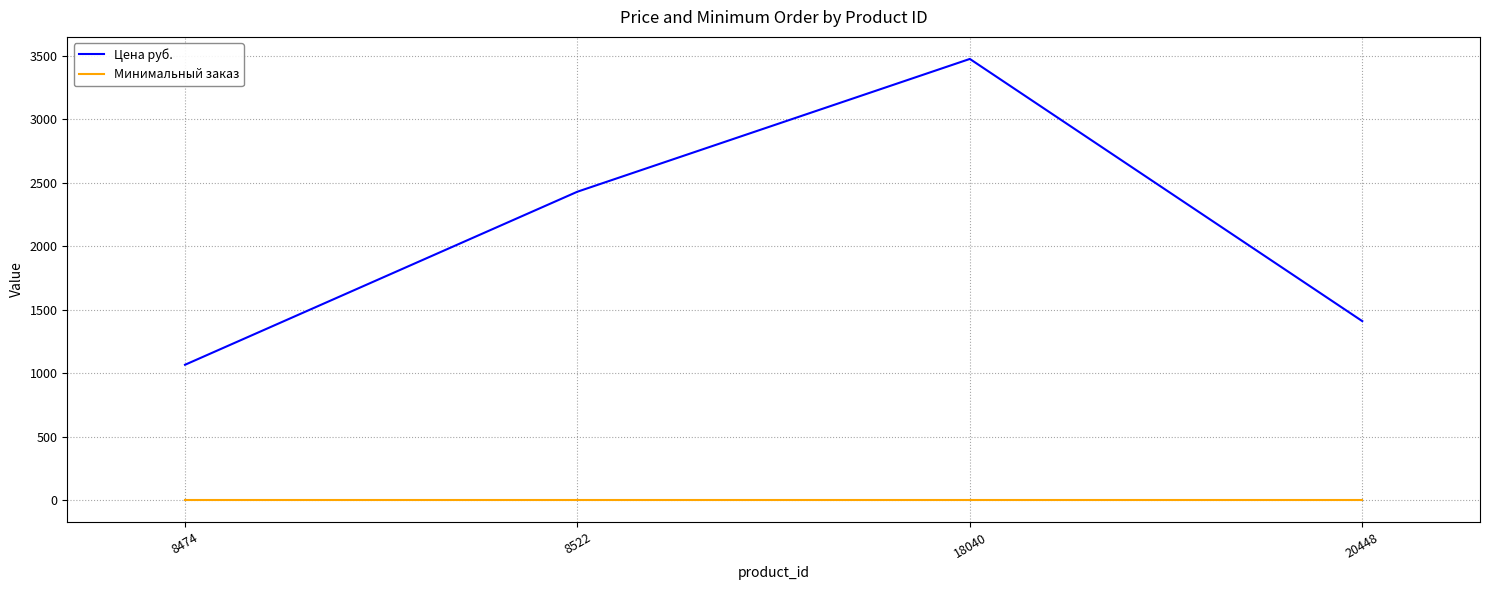

True or false: Цена руб. and Минимальный заказ cross at least once.

False